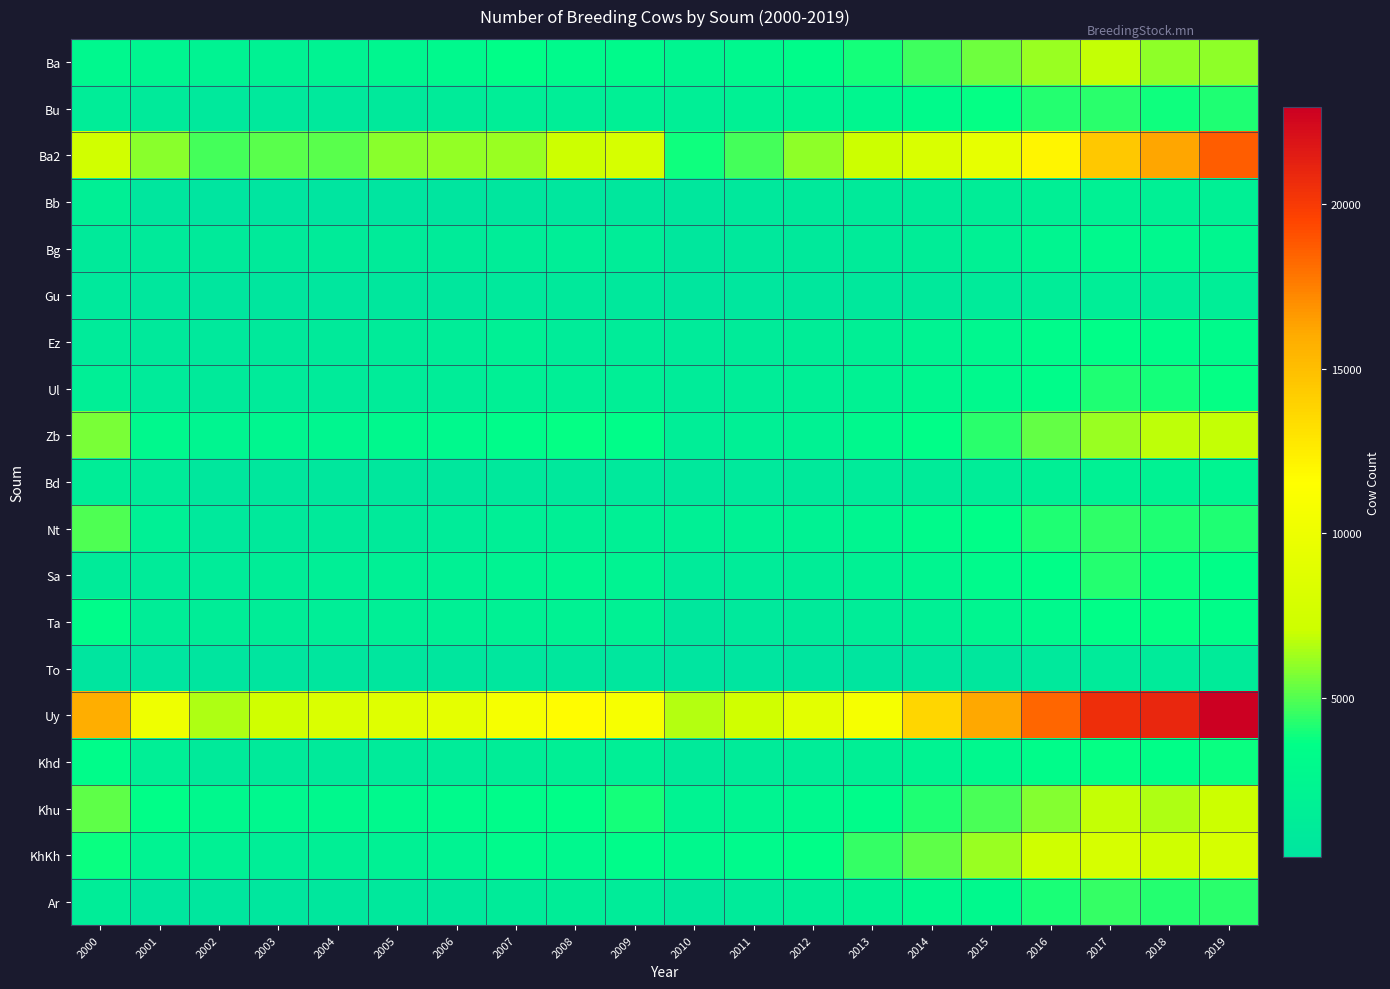

Which series has the largest total across all categories?

Uy